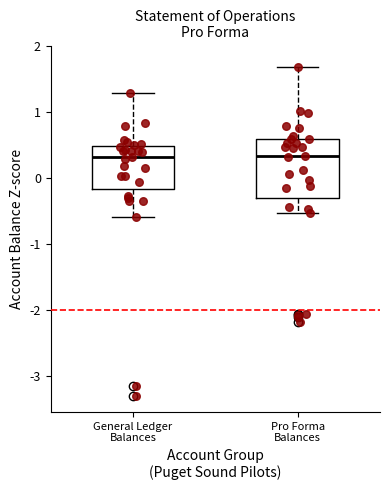

Where is the lower edge of the box for Pro Forma Balances on the y-axis? The values are not printed on the chart, so give them approximately, as read against the axis.

-0.3